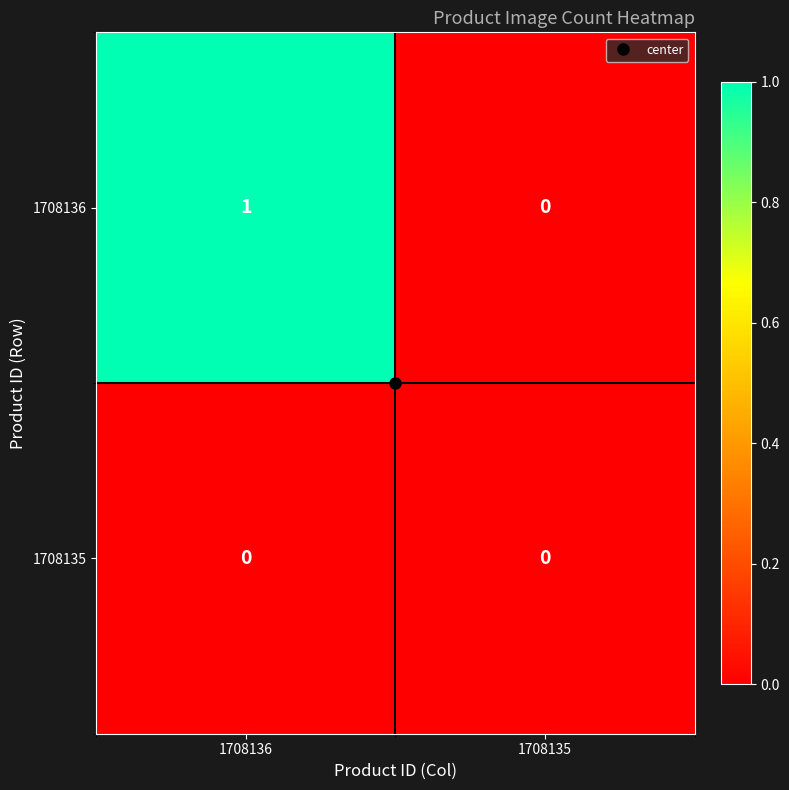

Which series has the largest total across all categories?

1708136